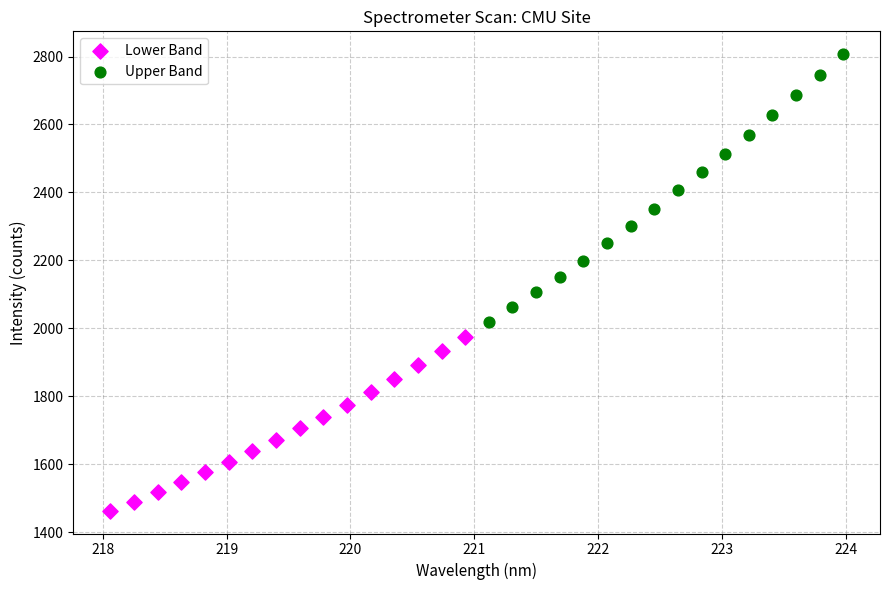

Which series has the widest spread of Y values?

Upper Band